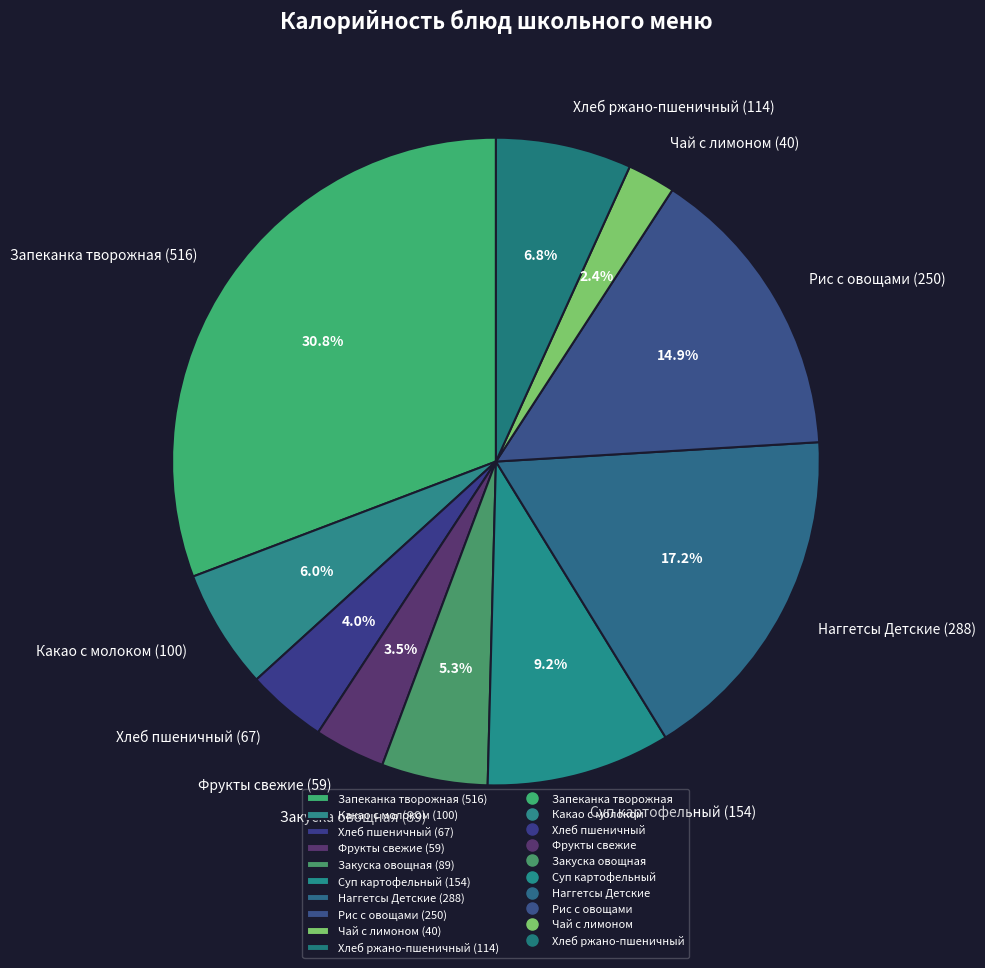

What is the ratio of the value at Чай с лимоном (40) to the value at Хлеб пшеничный (67)?

0.6